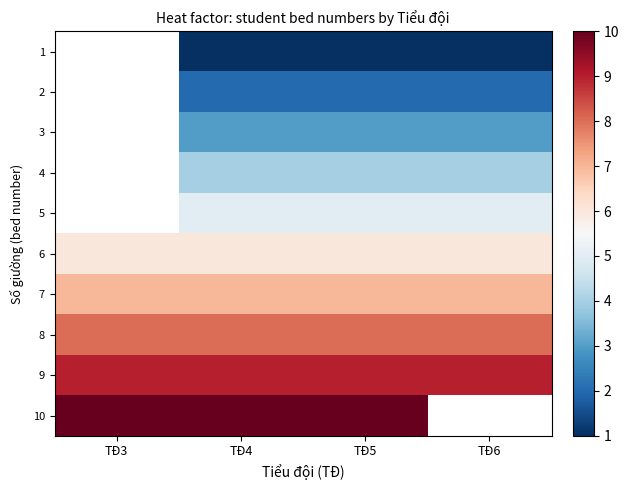

True or false: 9 has a value of 9.0 at TĐ5.

True